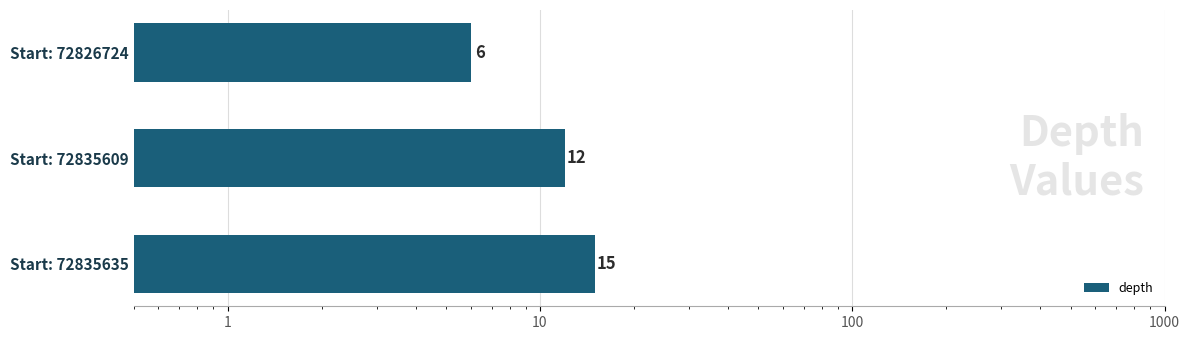

How many values are between 6 and 15?

3